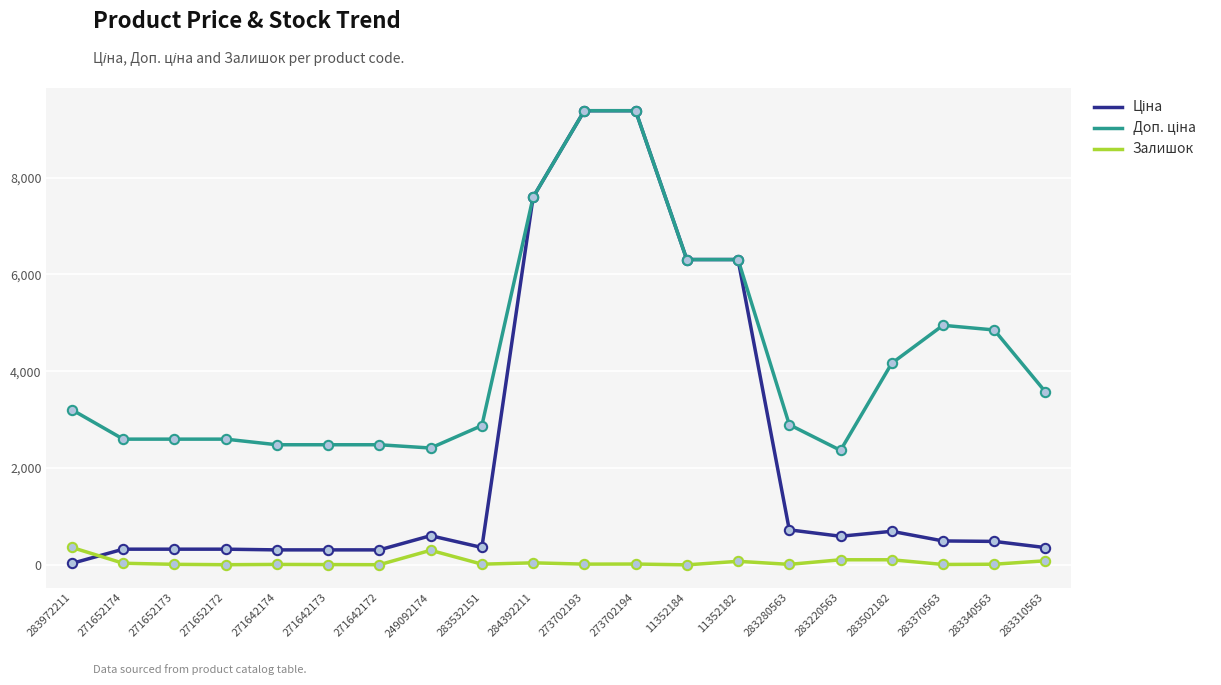

True or false: Залишок has a value of 14.0 at 283340563.

True